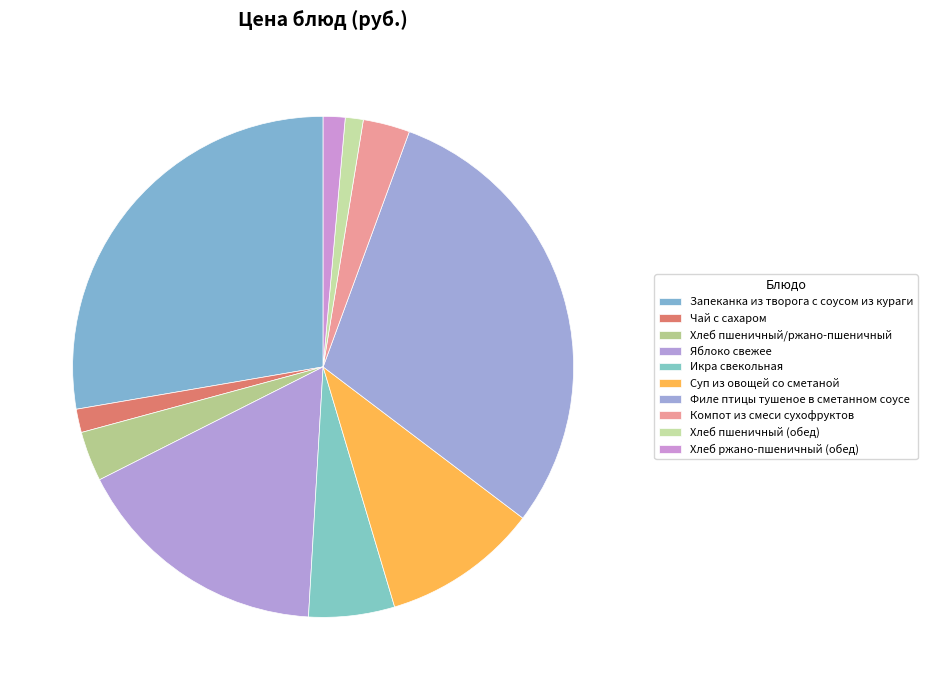

To the nearest percent, what is the combined percentage of Хлеб пшеничный/ржано-пшеничный and Суп из овощей со сметаной?

13%